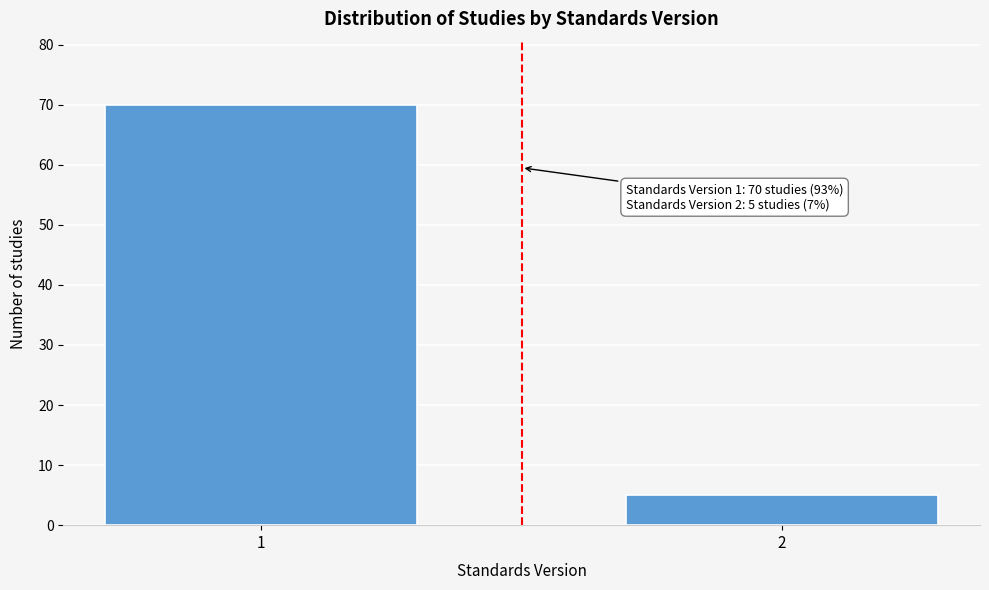

Reading left to right, extract all data points from this chart.

70	5